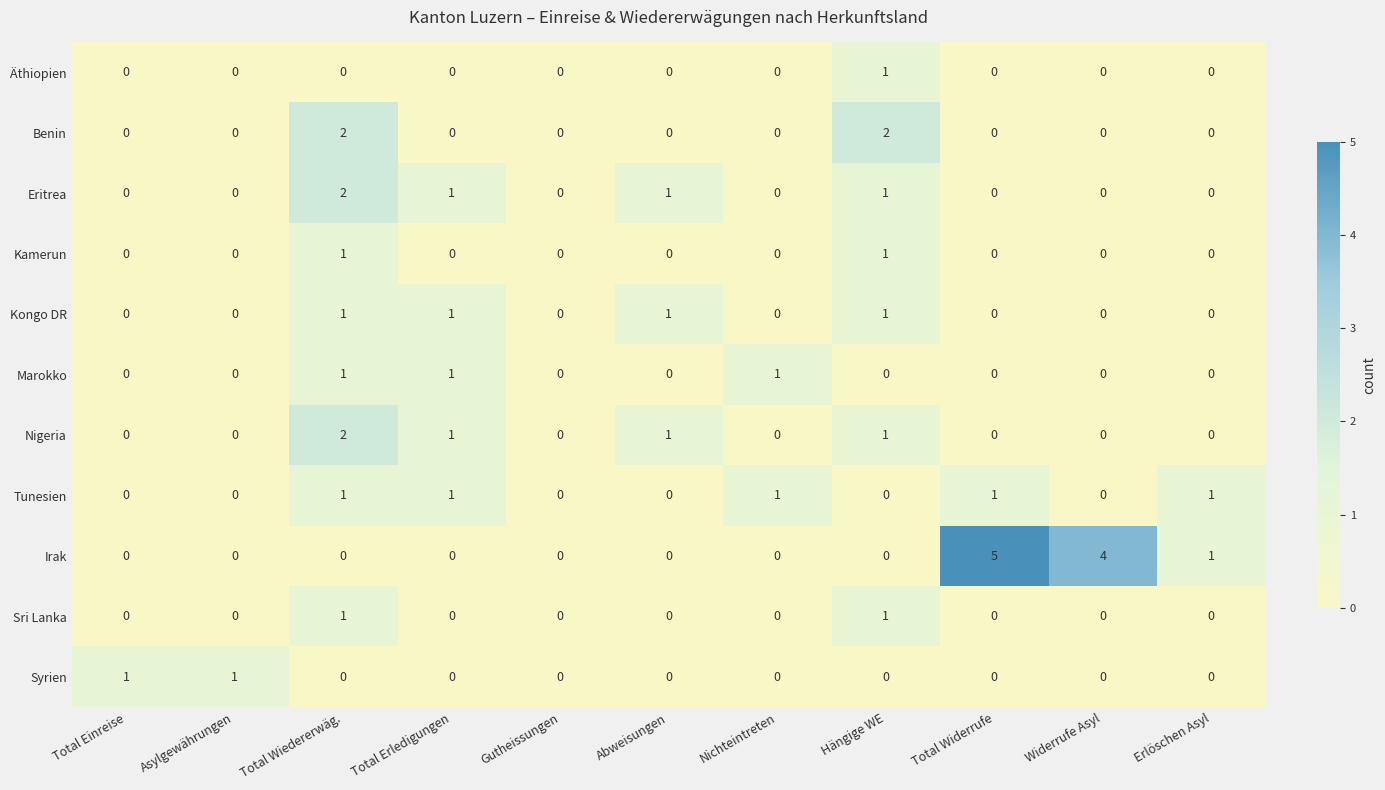

What is the spread (max minus min) of values at Total Widerrufe?

5